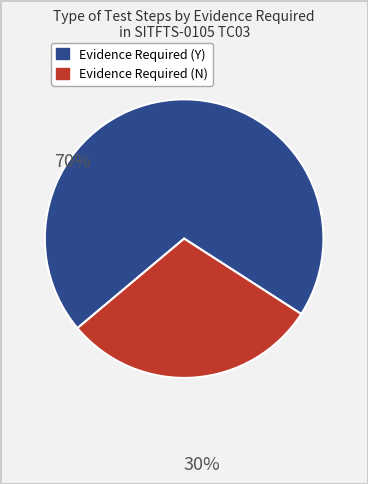

Is the sum of Evidence Required (N) and Evidence Required (Y) greater than half?

Yes